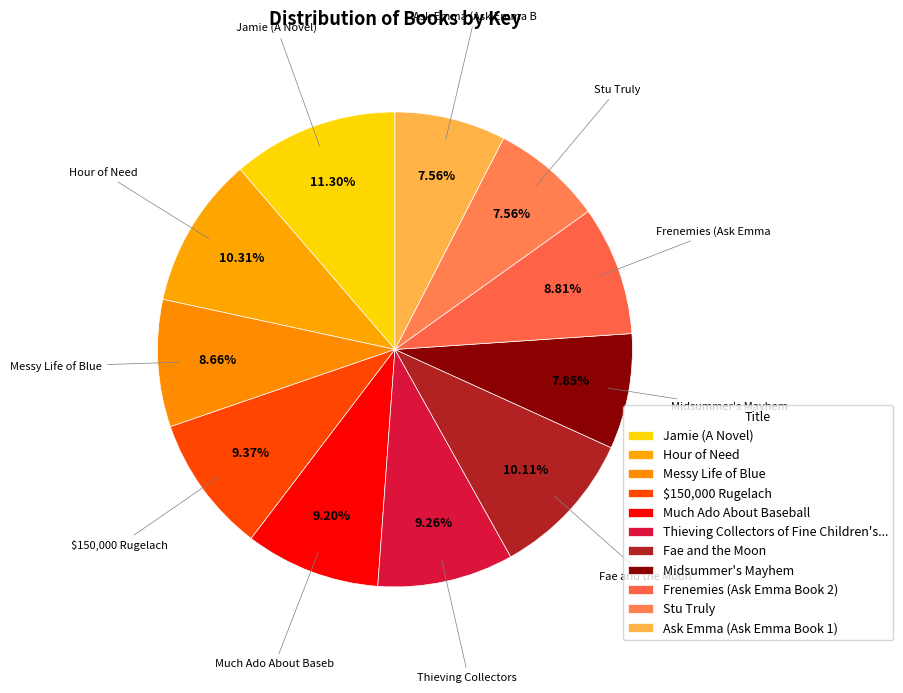

How many segments does this pie chart have?

11